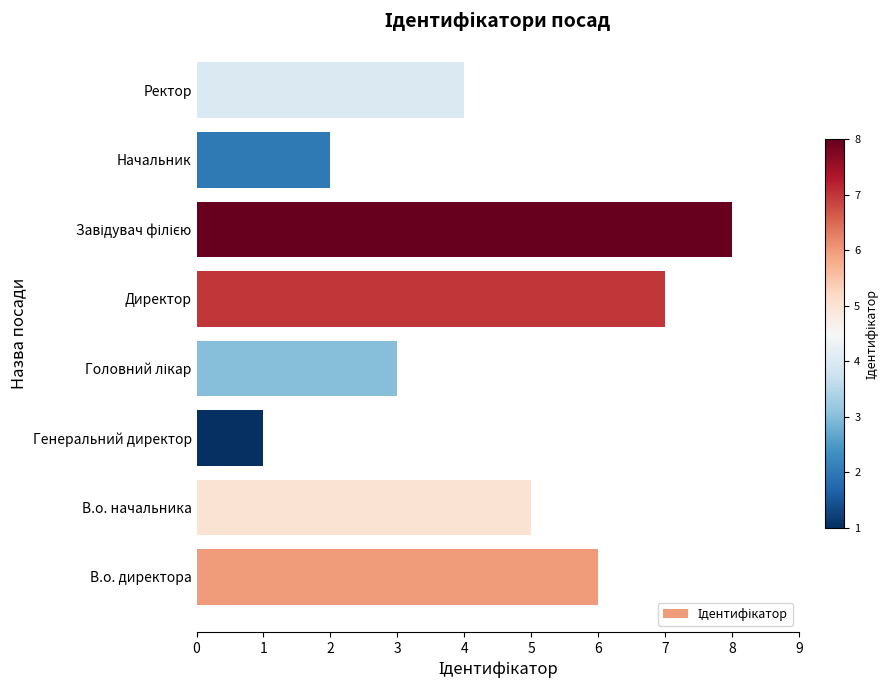

What is the minimum value shown in the chart?

1